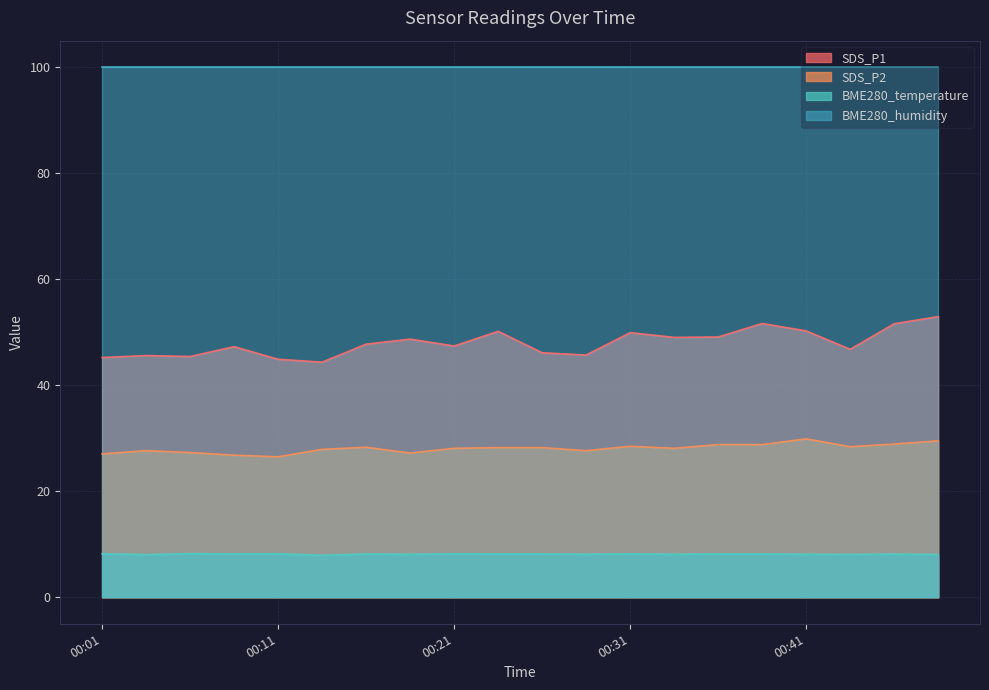

How many values in the BME280_temperature series exceed 8?

19